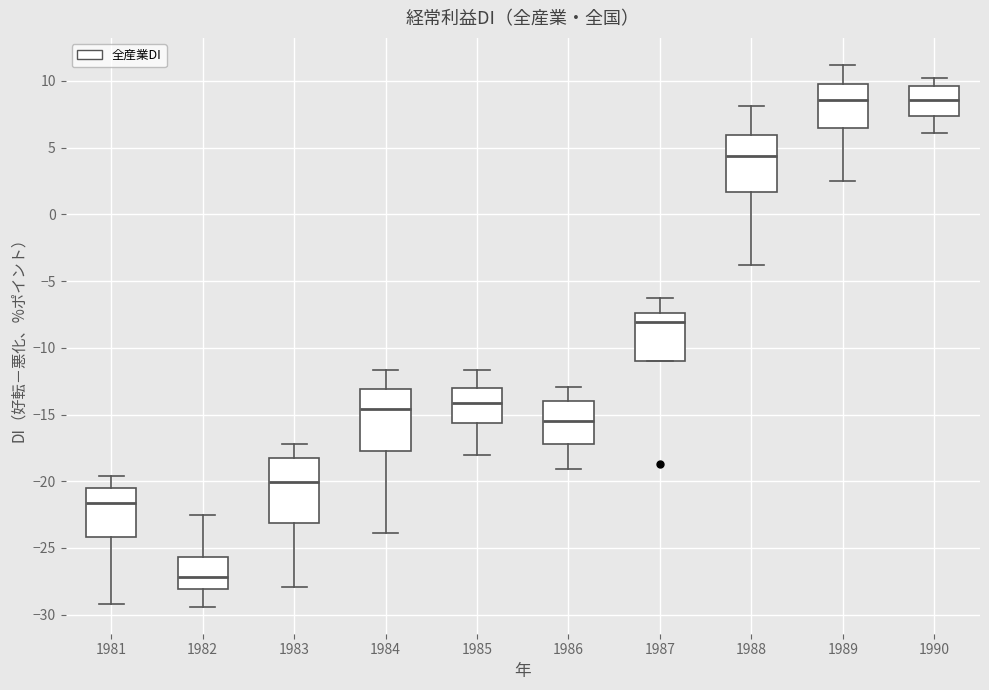

Where does the median line of the box at x = 1987 sit on the y-axis? The values are not printed on the chart, so give them approximately, as read against the axis.

-8.0